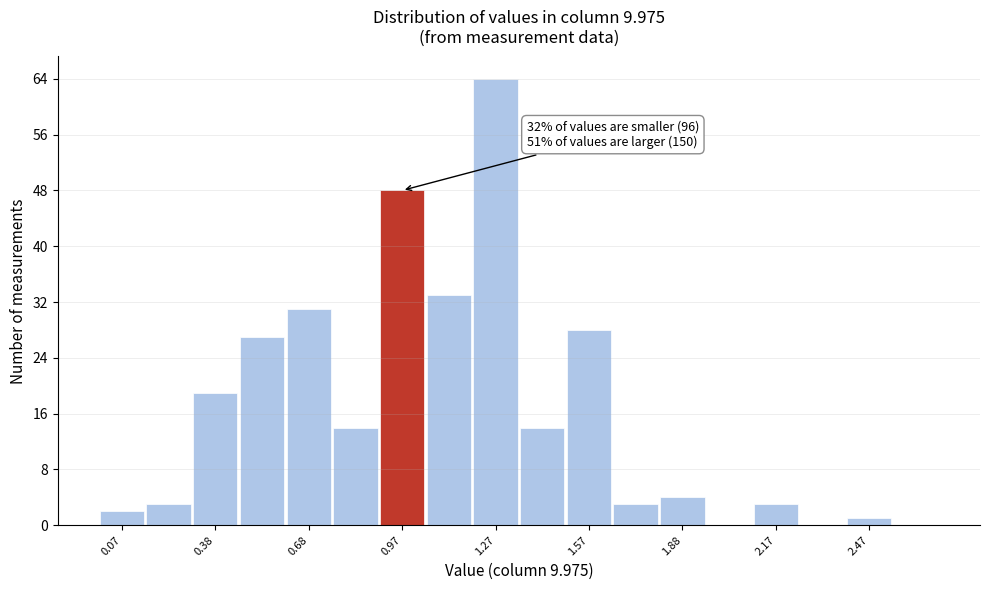

Around what value on the x-axis is the tallest bar? Give the approximate position of its centre, as read against the axis.

1.30